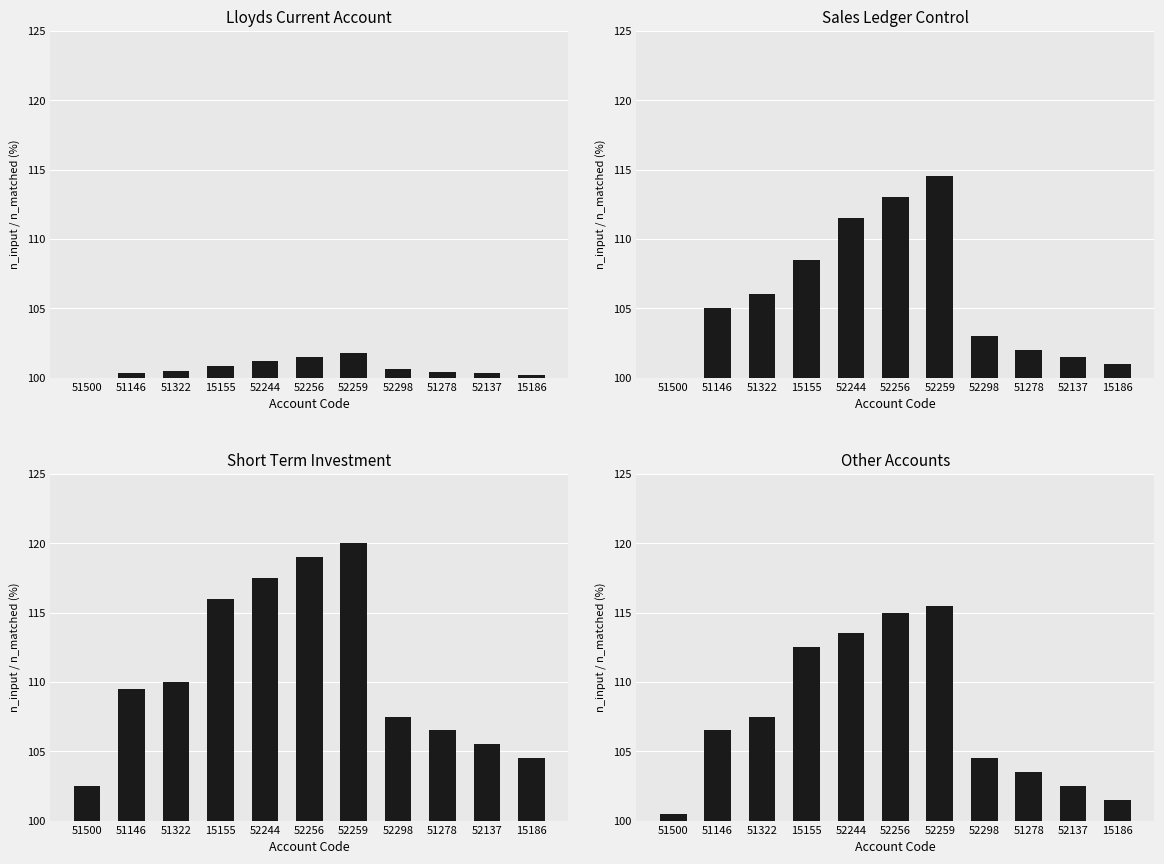

What are all the series names shown in the legend?

Lloyds Current Account, Sales Ledger Control, Short Term Investment, Other Accounts